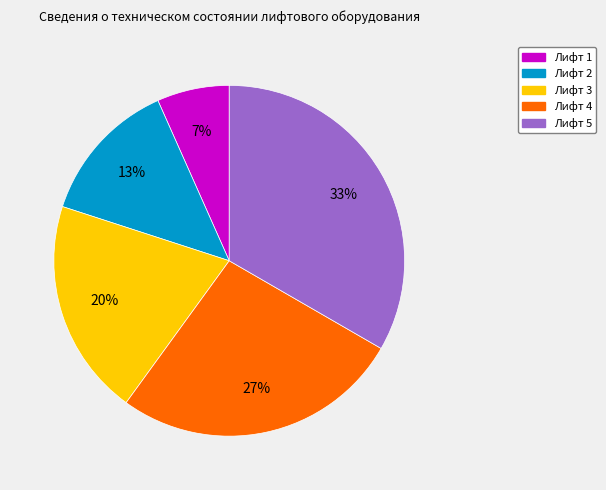

Approximately how many times larger is the value at Лифт 2 compared to Лифт 3?

0.7